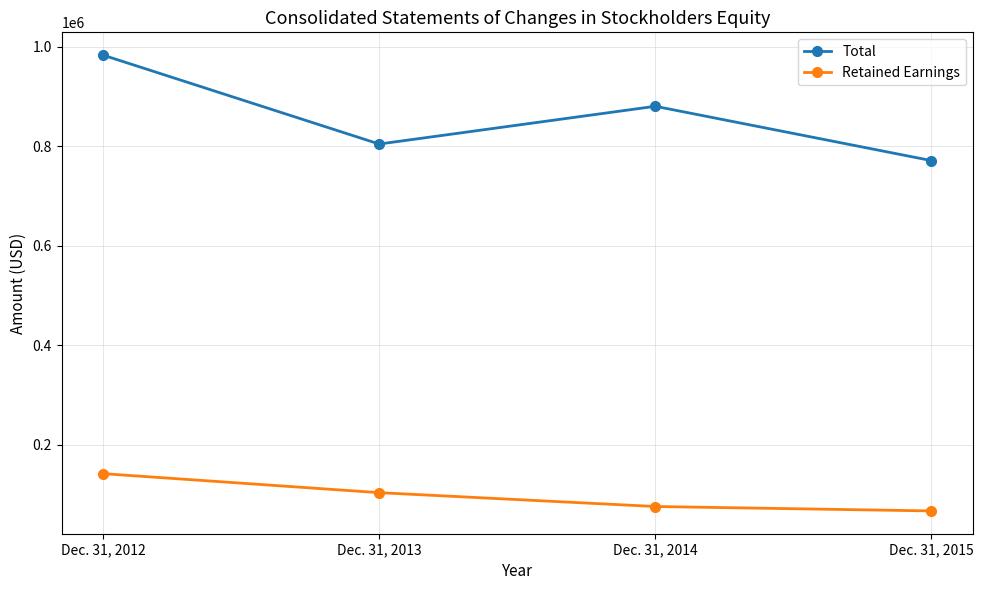

What is the value of the Retained Earnings point at the 3rd from the left?

75409